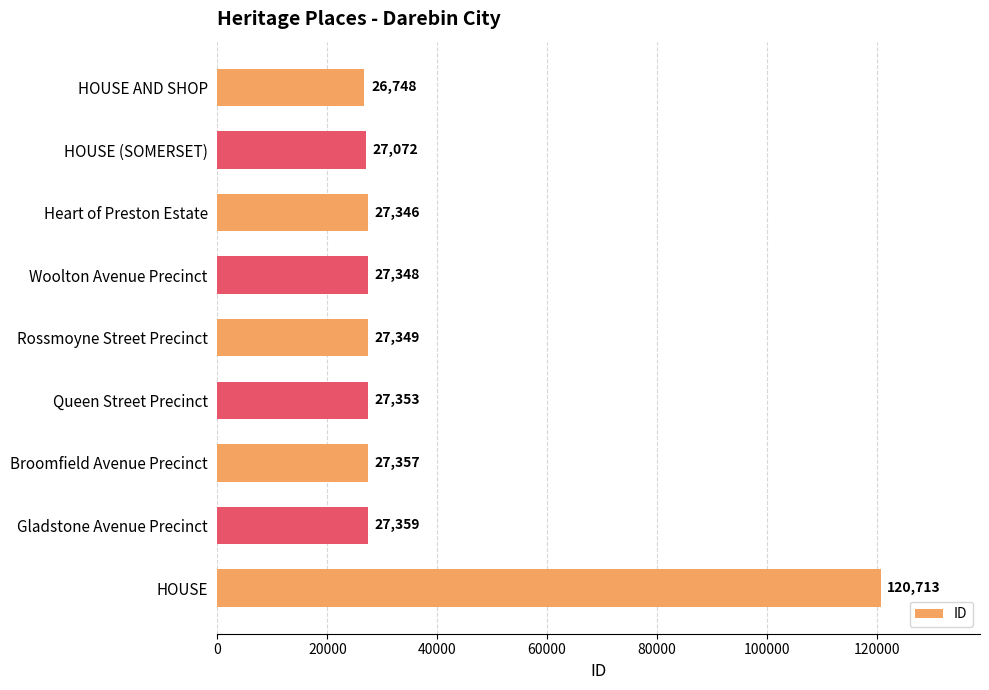

Between Woolton Avenue Precinct and HOUSE (SOMERSET), which is larger?

Woolton Avenue Precinct